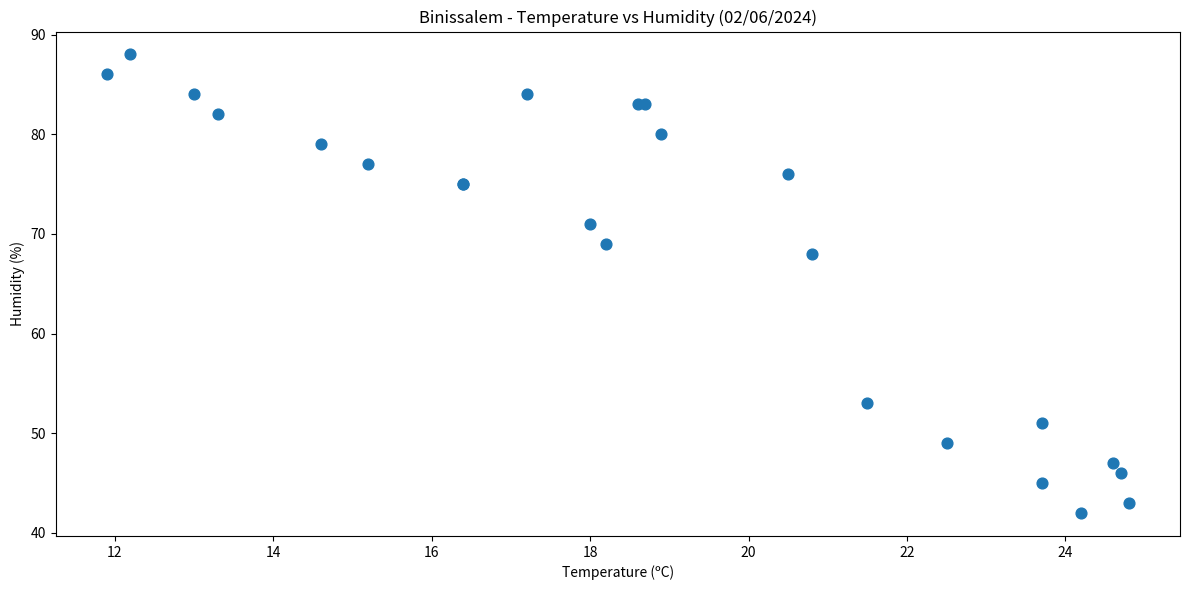

What Y value in the scatter plot is closest to 65?

68